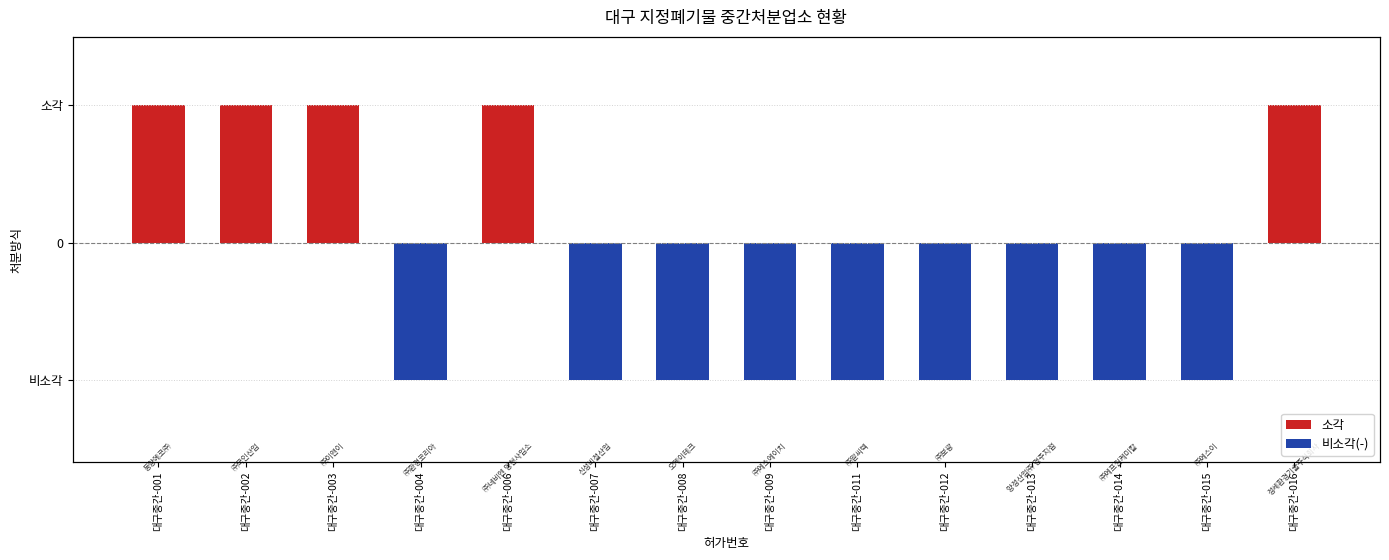

The value at 대구중간-003 is 1. True or false?

True